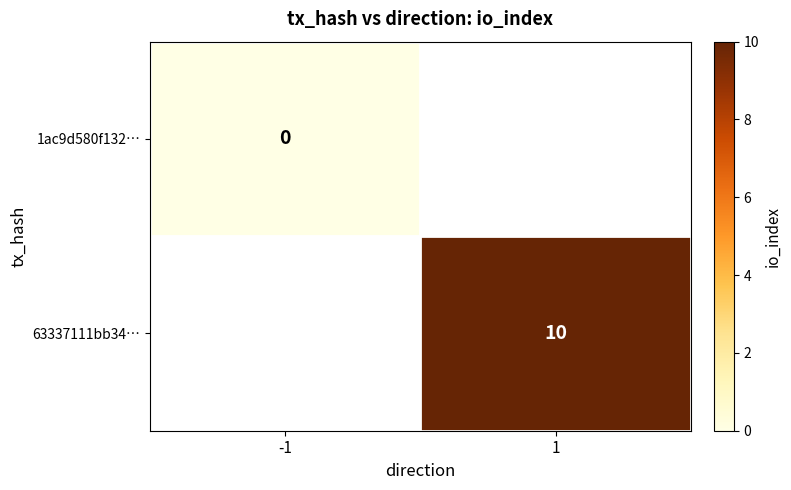

Is it true that 63337111bb34… equals 10 at 1?

True